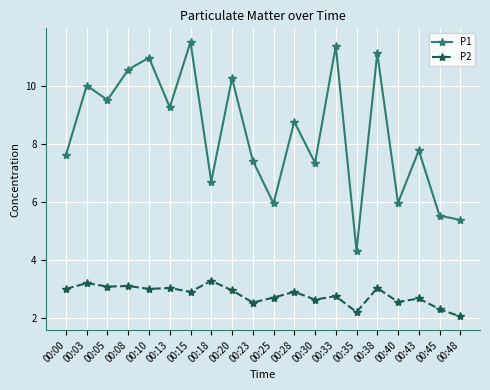

True or false: P1 has more than 2 interior local peaks.

True